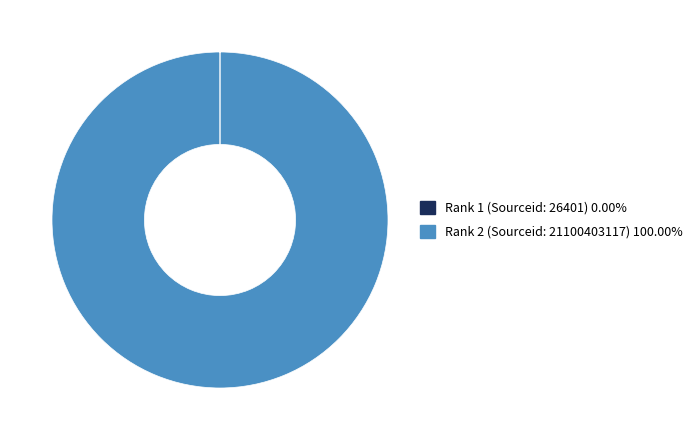

Which slice represents more than half of the pie?

Rank 2 (Sourceid: 21100403117)